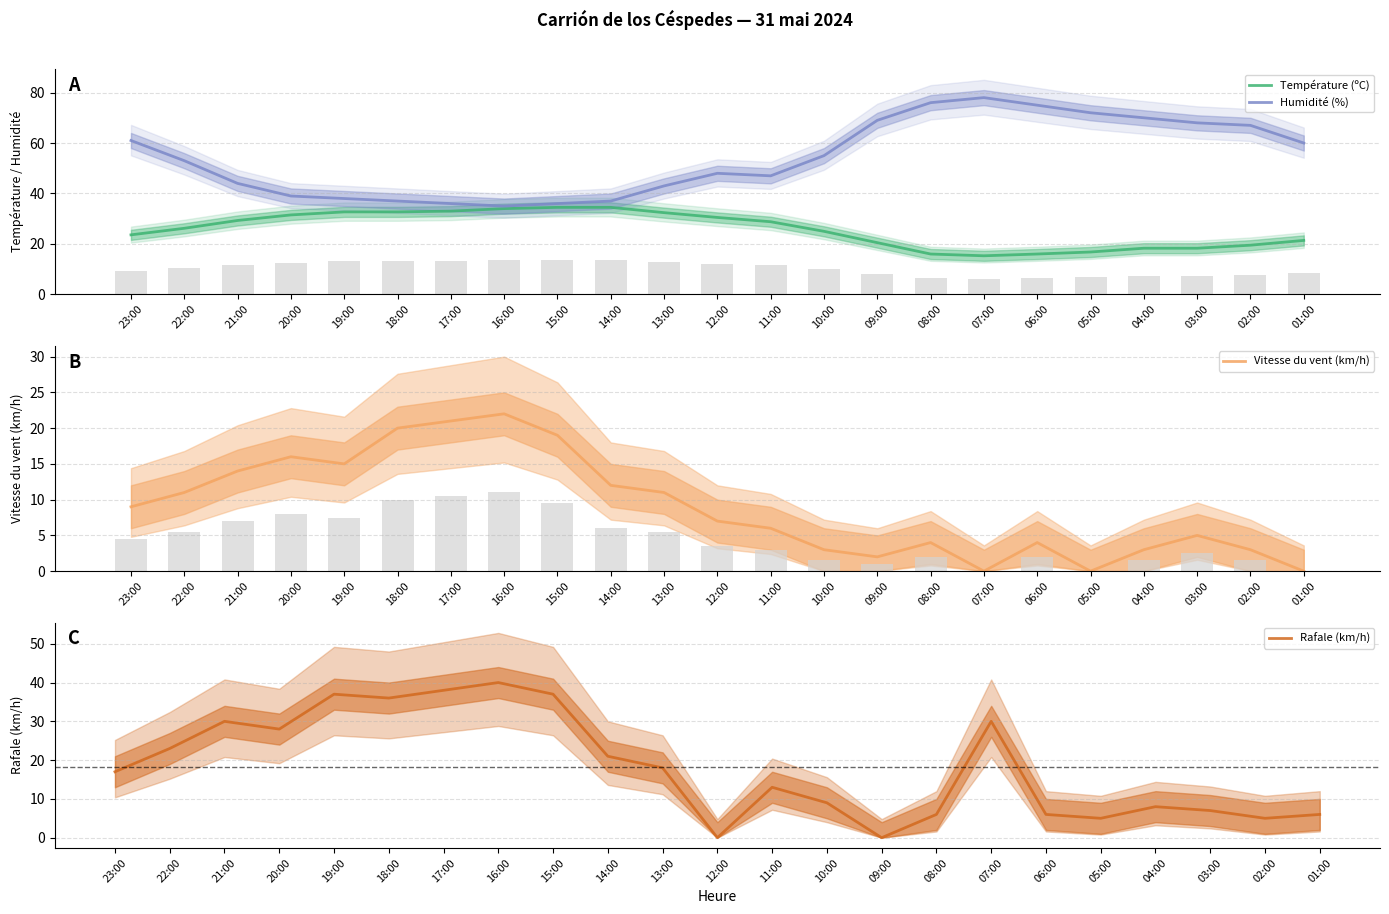

The Température (ºC) series shows 12.3 at 03:00. True or false?

False